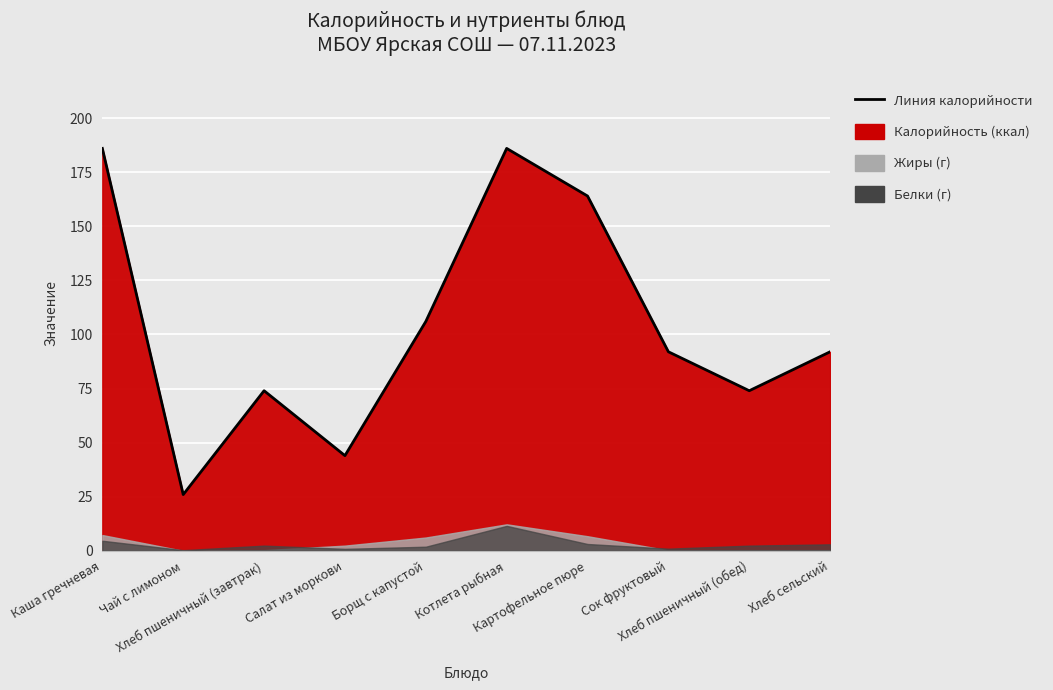

Which category has the lowest value across all series?

Чай с лимоном